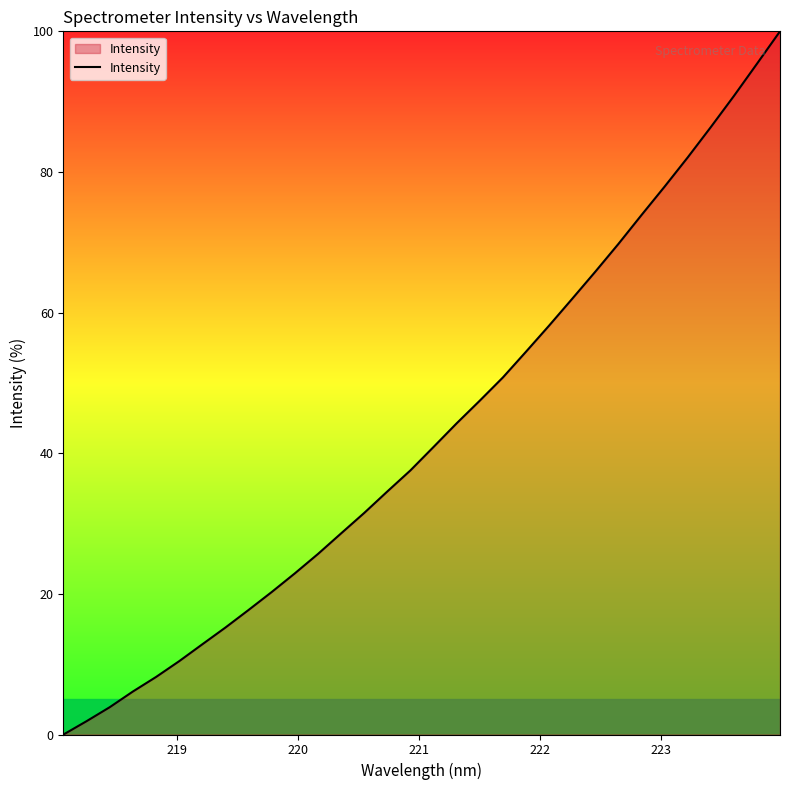

Count the number of data series in this chart.

1